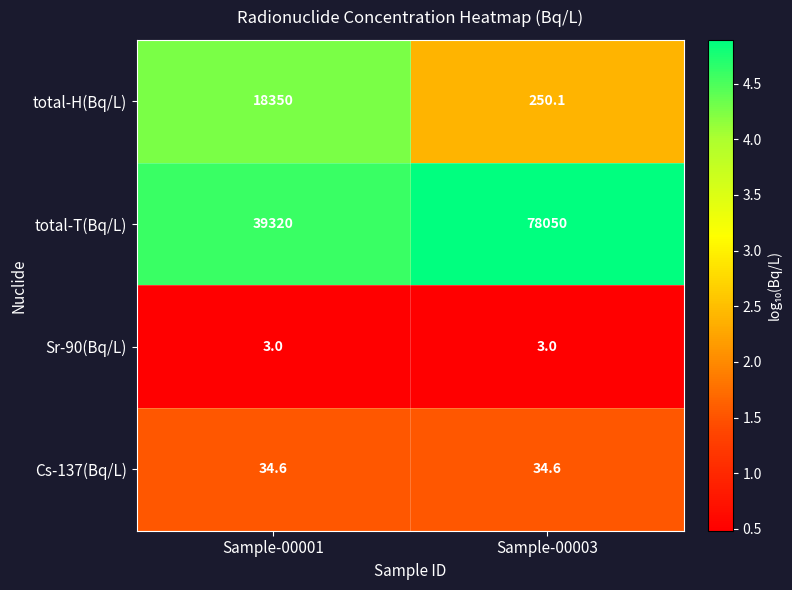

What value does the Cs-137(Bq/L) series have at Sample-00001?

34.6